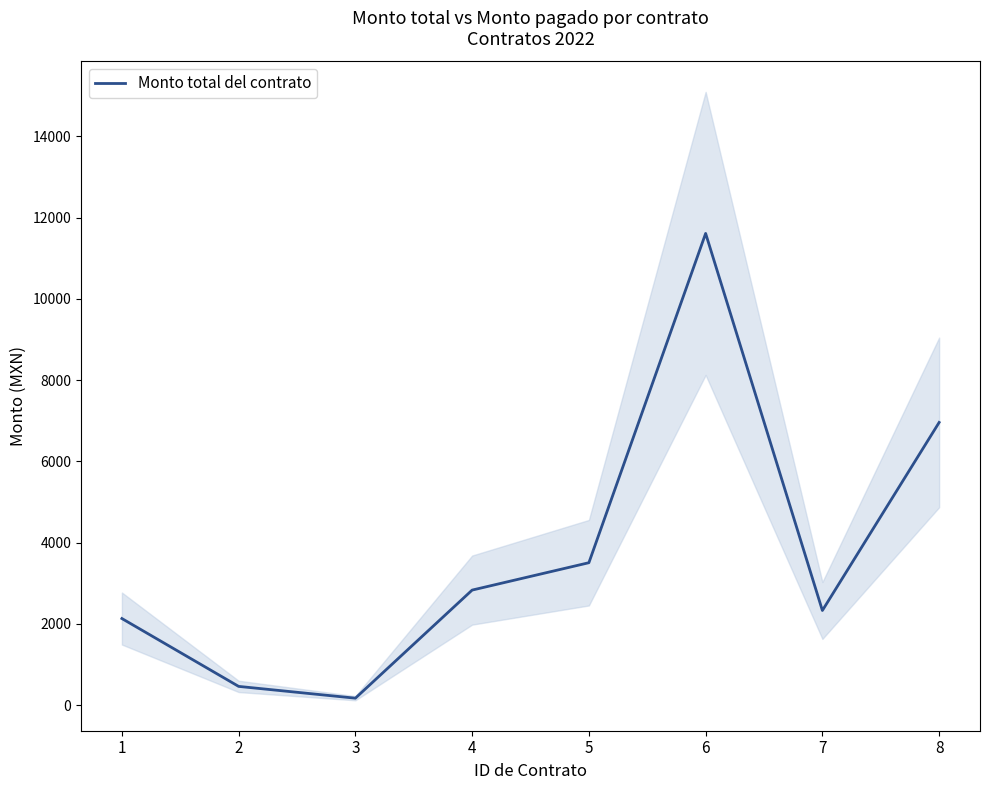

What is the difference between the second highest and minimum values?

6786.0